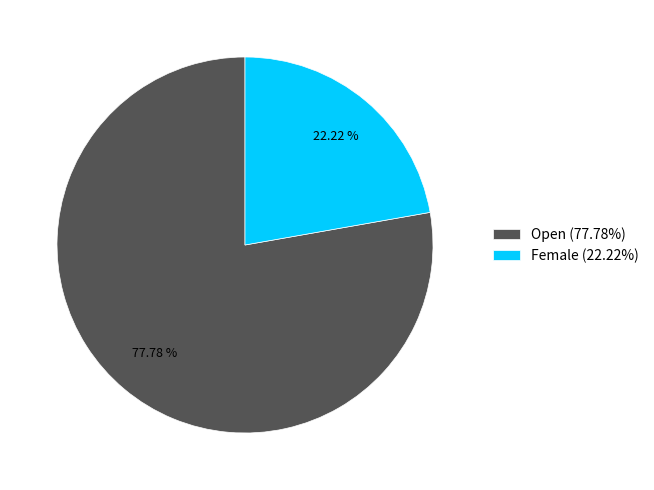

Count the number of slices in the pie.

2